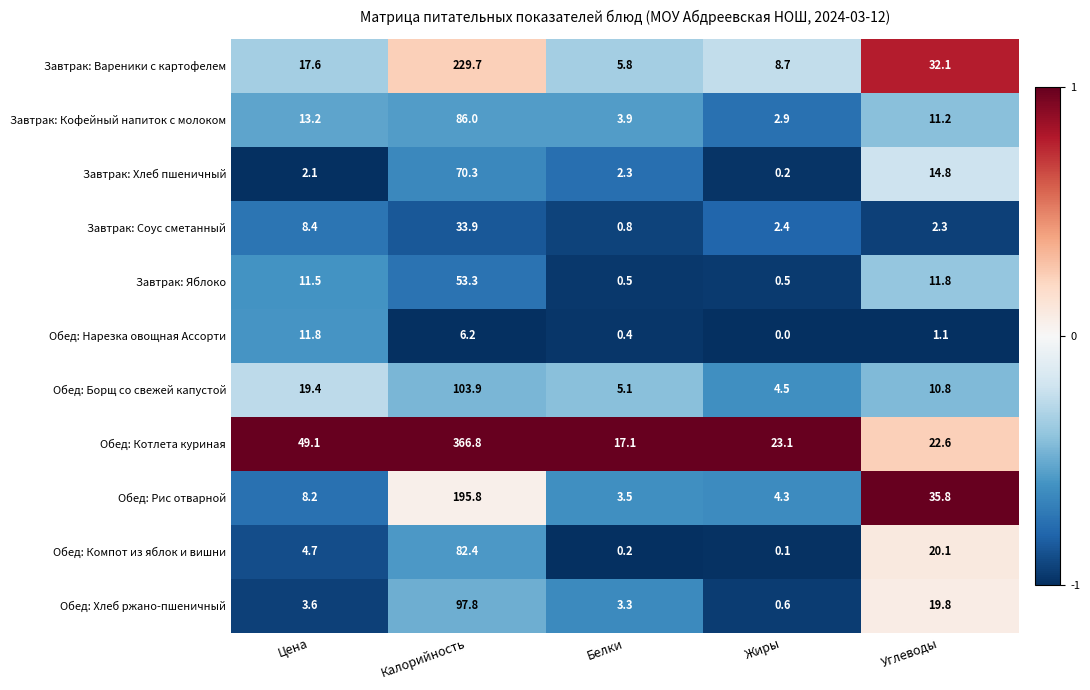

What is the total value across all series at Цена?

149.6